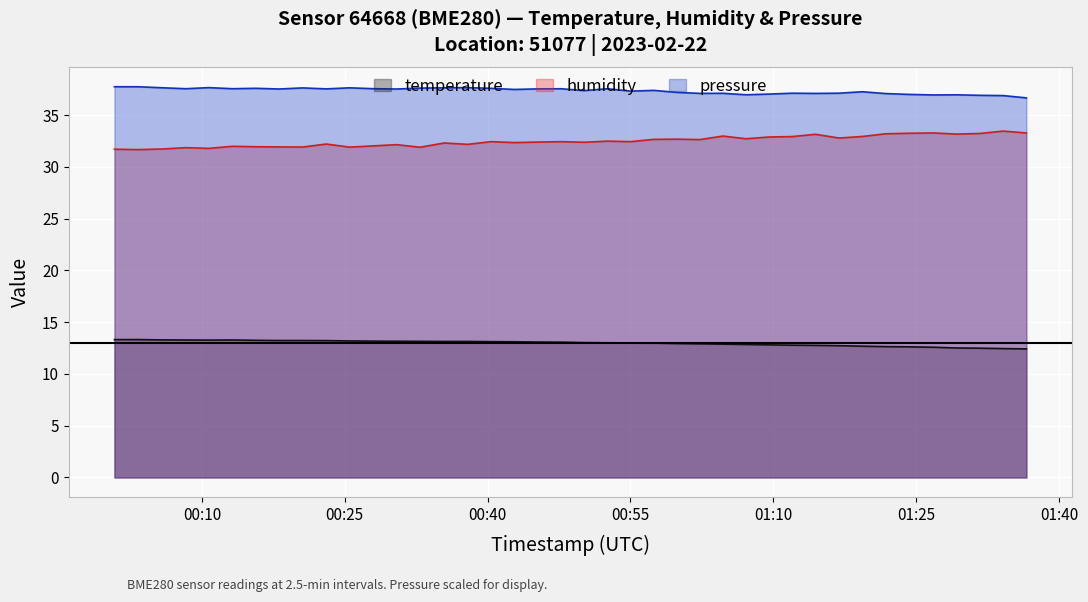

True or false: pressure_norm has more than 0 interior local peaks.

True